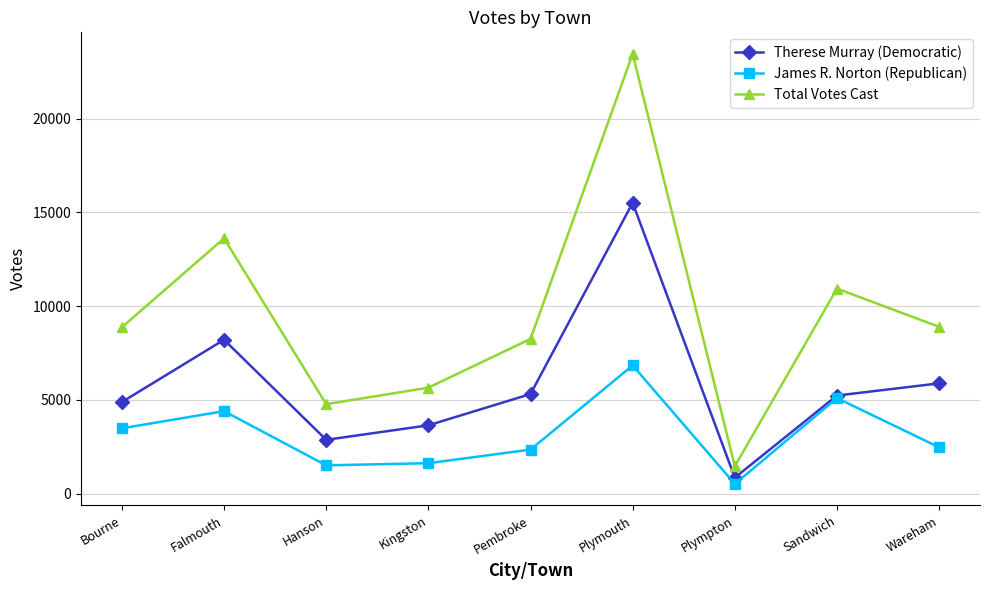

Rank the series by their average value, from highest to lowest.

Total Votes Cast, Therese Murray (Democratic), James R. Norton (Republican)